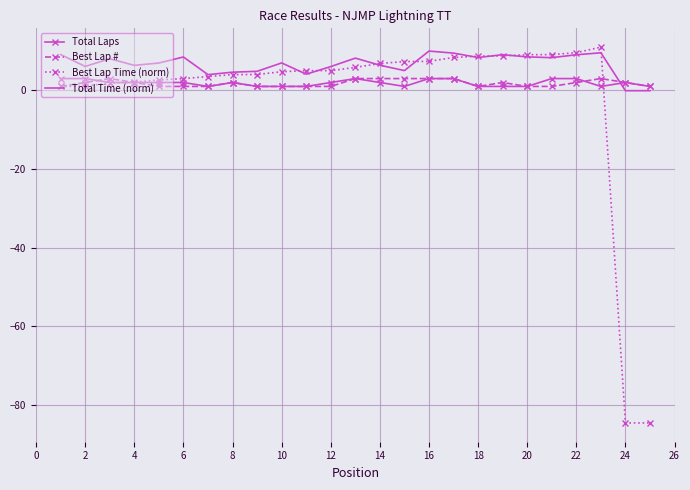

Which series has the widest spread of values?

Best Lap Time (norm)